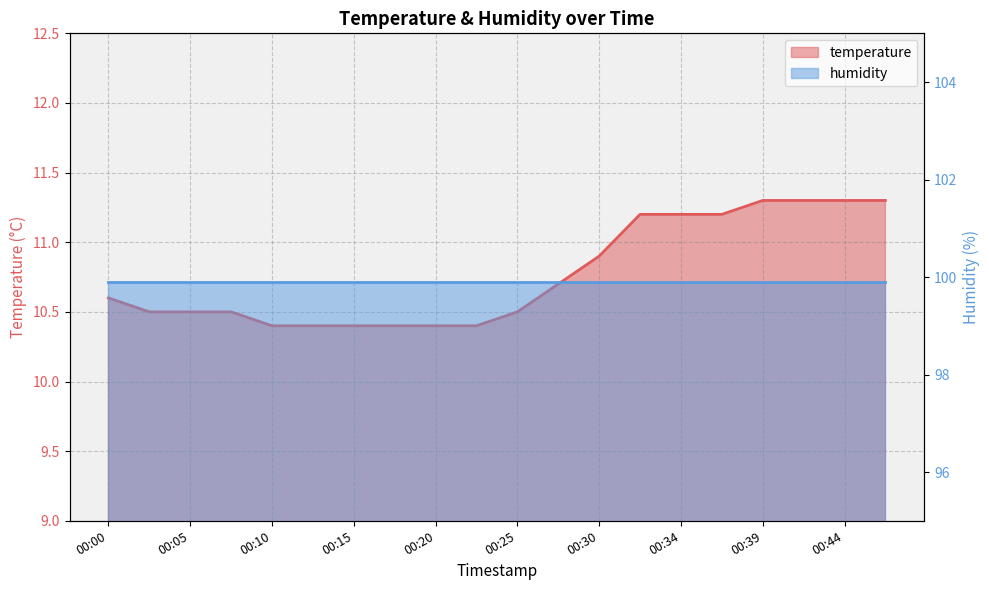

What is the sum of all values?

215.4